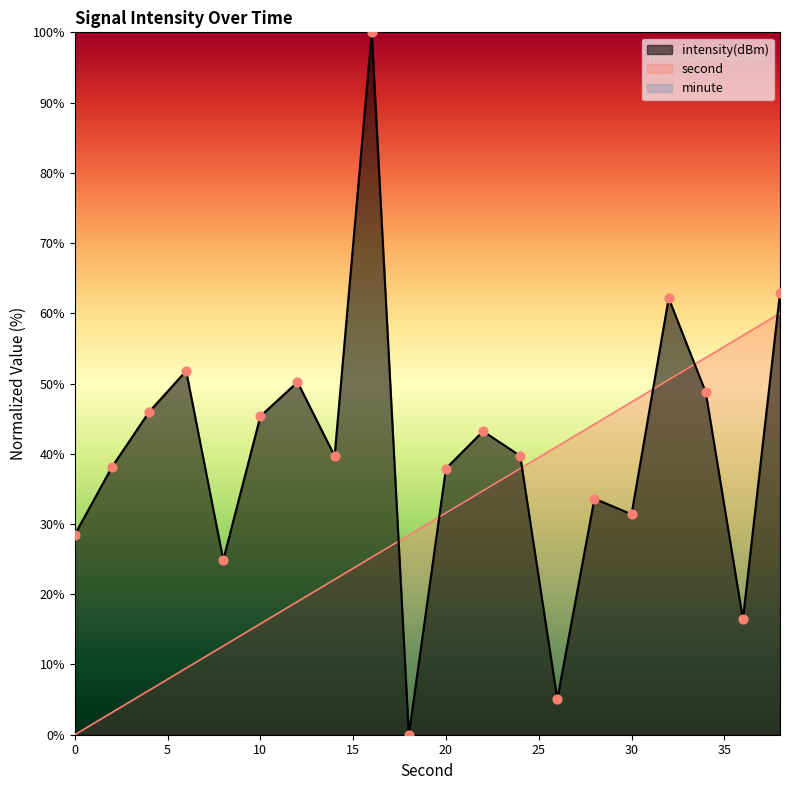

What is the total value across all series at 4?

52.3